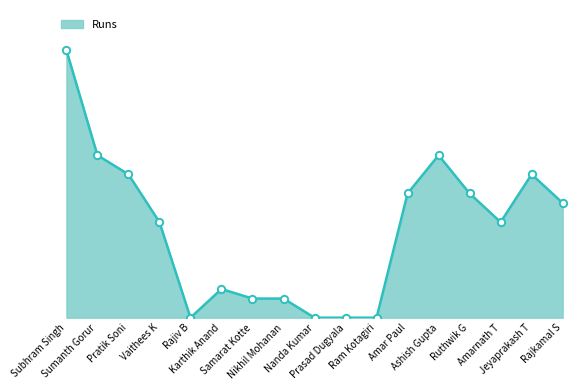

What is the change in value from Subhram Singh to Samarat Kotte?

-26